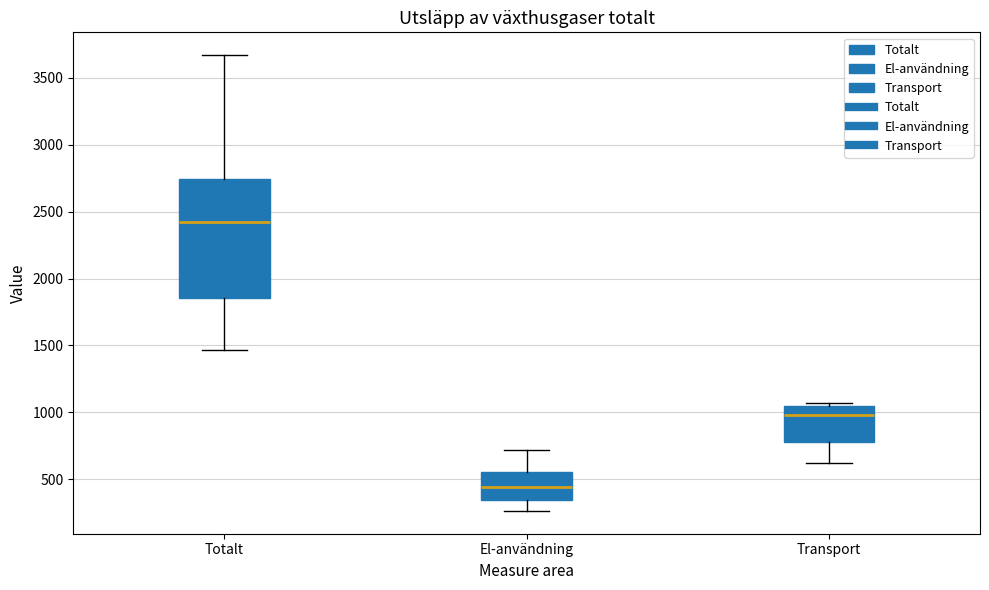

Where does the lower whisker of the box for Totalt end on the y-axis? The values are not printed on the chart, so give them approximately, as read against the axis.

1450